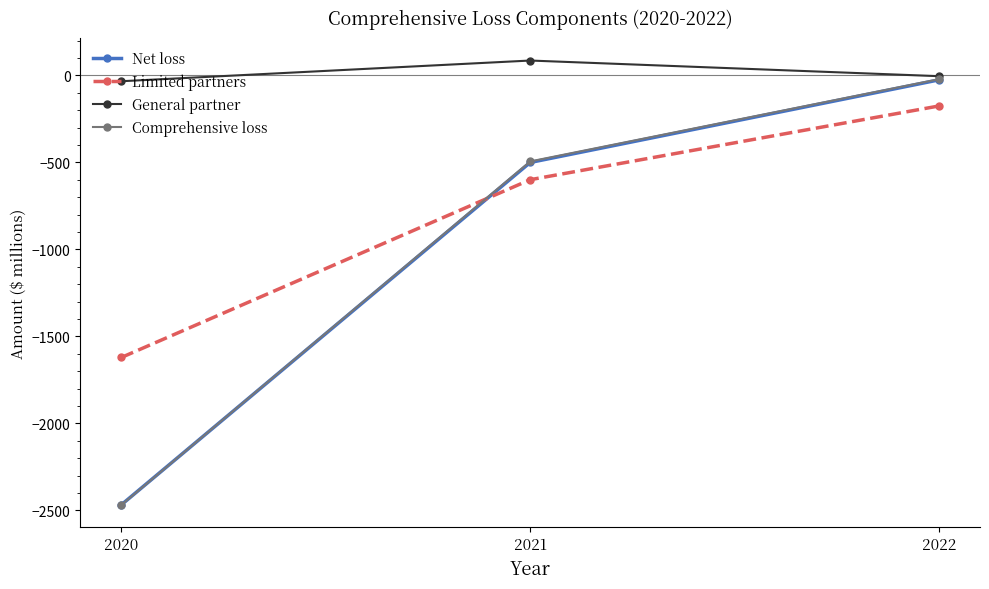

What is the spread (max minus min) of values at 2020?

2436